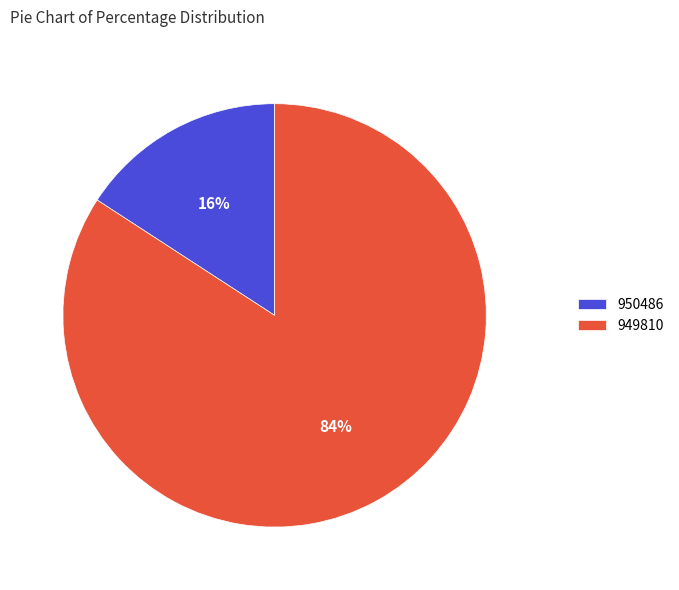

Is it true that 949810 is 73% of the pie?

False